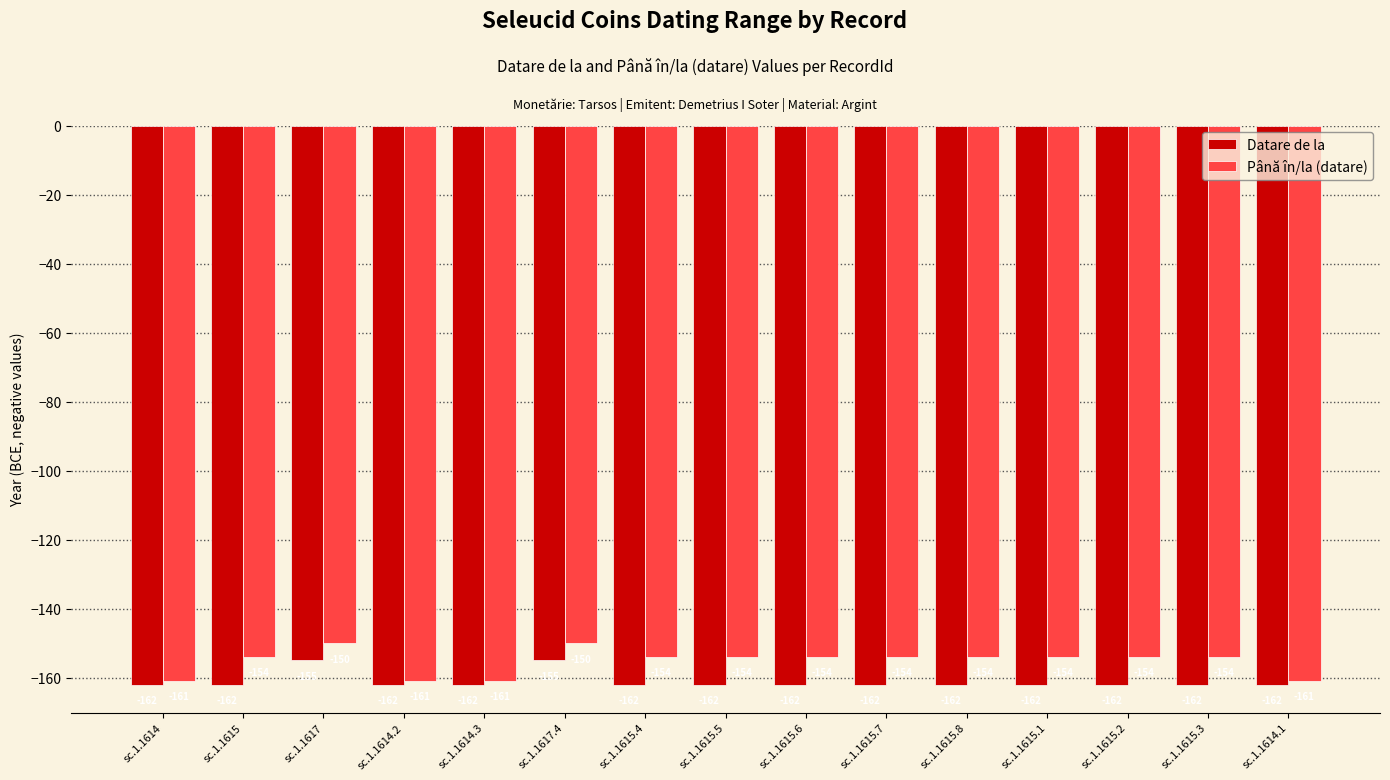

The value of Datare de la at sc.1.1615.5 is -241. True or false?

False